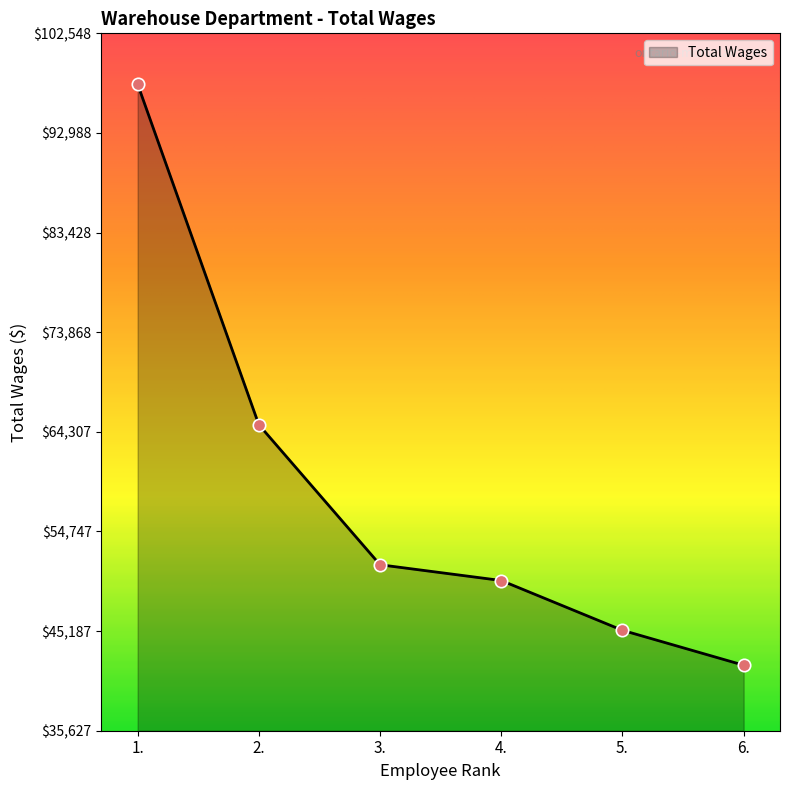

What is the change in value from 4. to 5.?

-4778